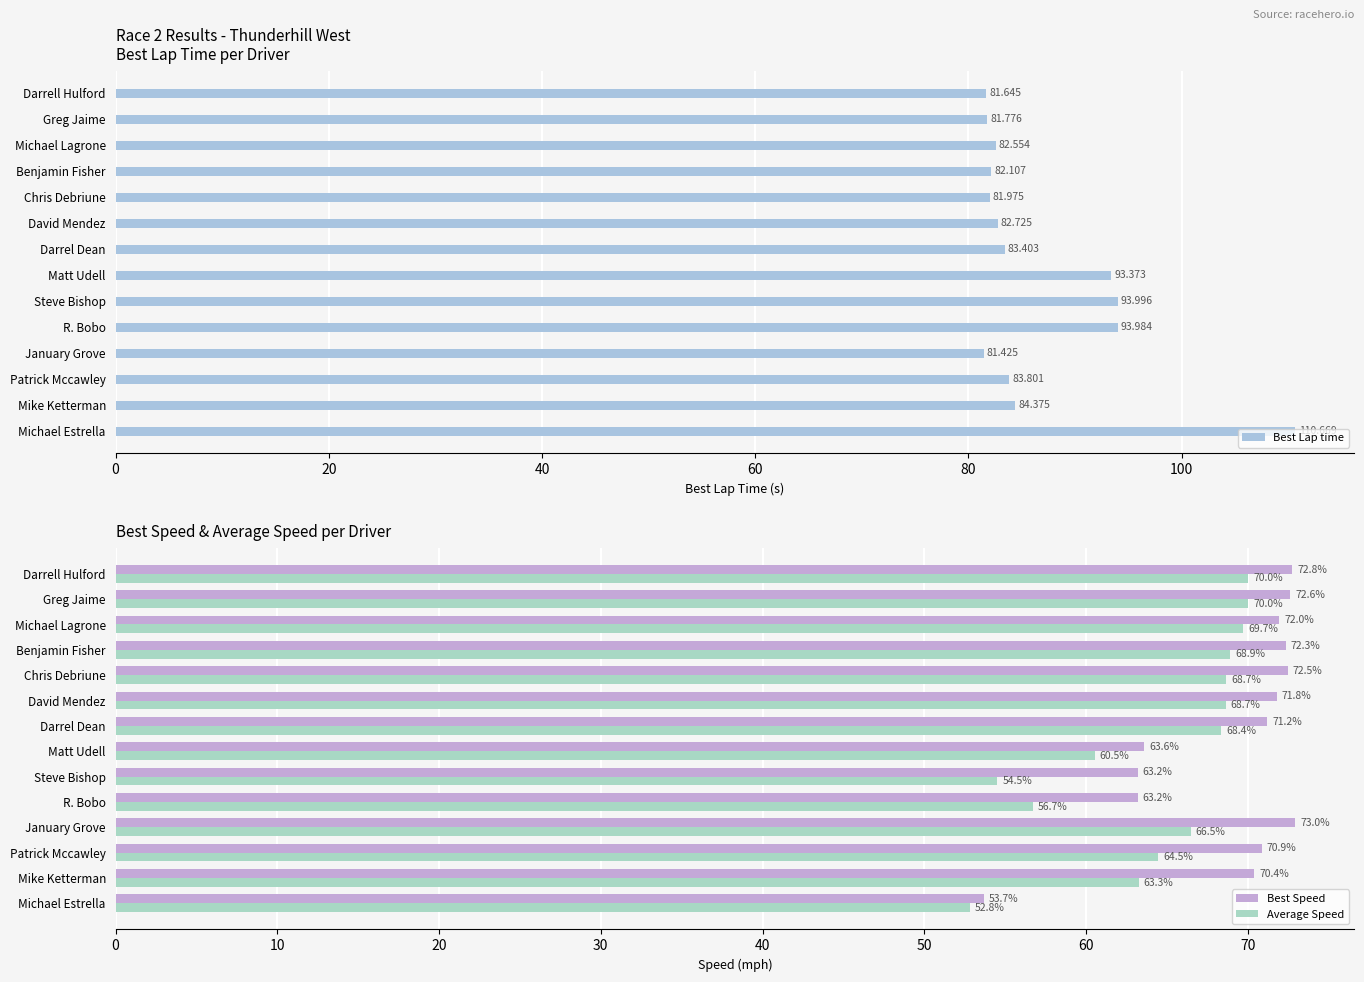

Count the number of categories in the chart.

14